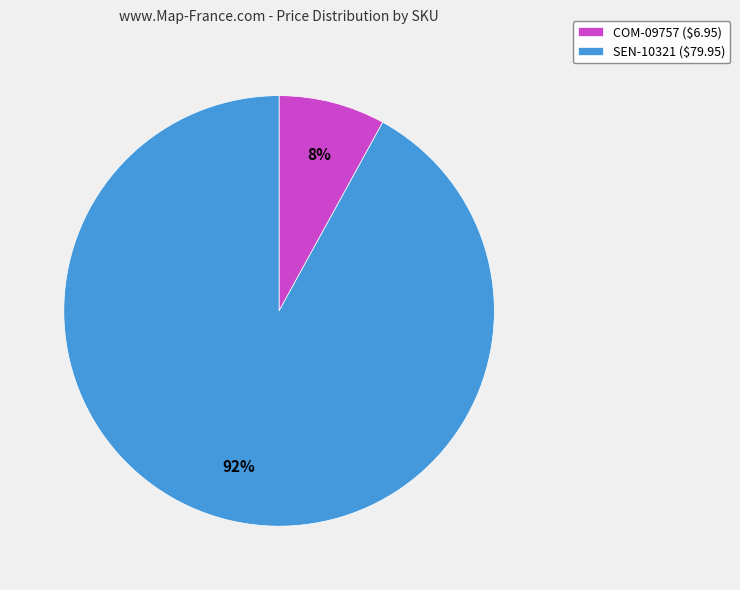

The SEN-10321 ($79.95) slice represents 92% of the pie. True or false?

True